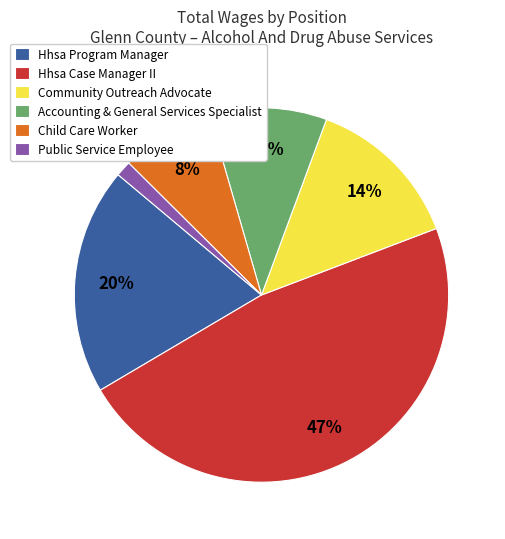

What percentage is the Hhsa Case Manager II slice, to the nearest percent?

47%